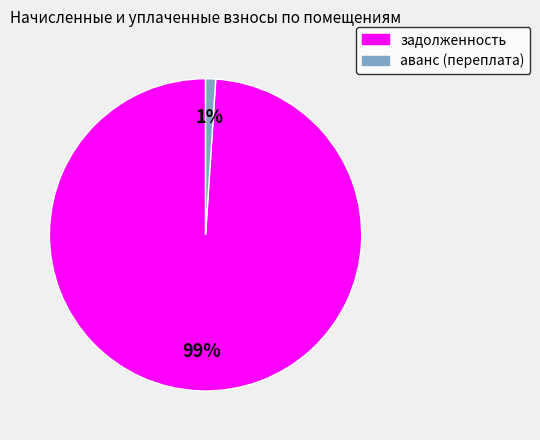

To the nearest percent, what is the difference between the largest and smallest slice percentages?

98%